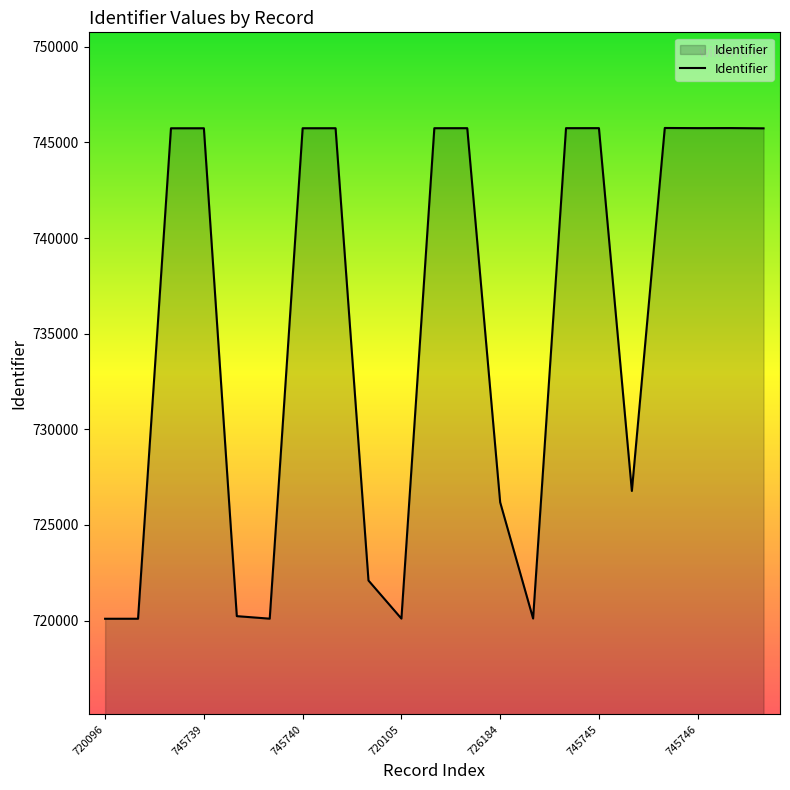

What is the difference between the maximum and minimum values?

25658